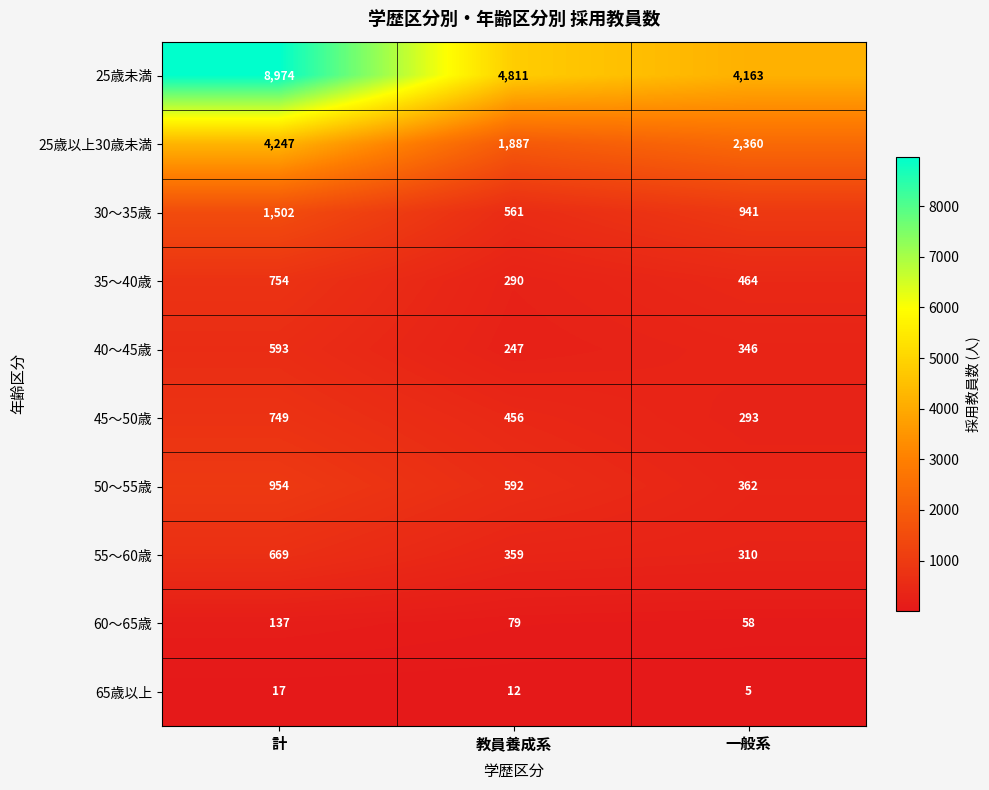

Reading left to right, what are all the values shown in this chart?

25歳未満: 8974	4811	4163
25歳以上30歳未満: 4247	1887	2360
30〜35歳: 1502	561	941
35〜40歳: 754	290	464
40〜45歳: 593	247	346
45〜50歳: 749	456	293
50〜55歳: 954	592	362
55〜60歳: 669	359	310
60〜65歳: 137	79	58
65歳以上: 17	12	5